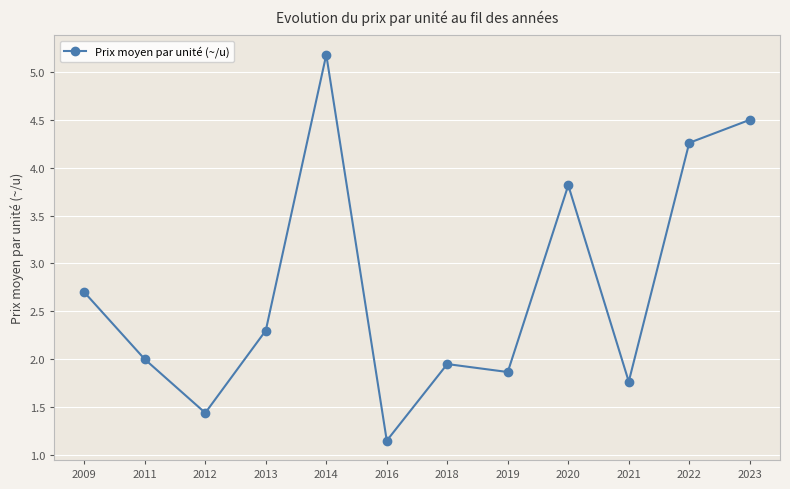

The chart shows a value of 1.8 at 2021. True or false?

True